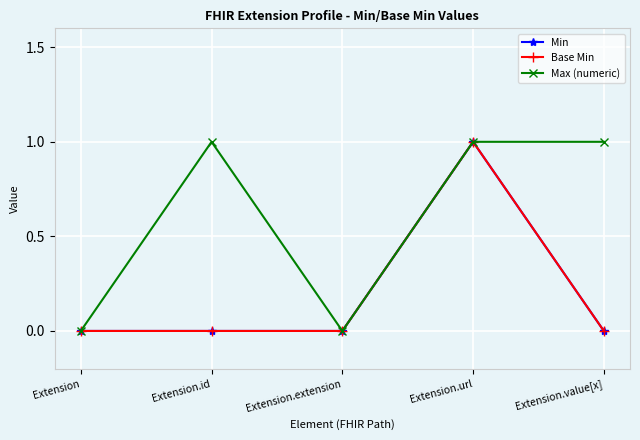

What is the label of the 4th point from the left?

Extension.url